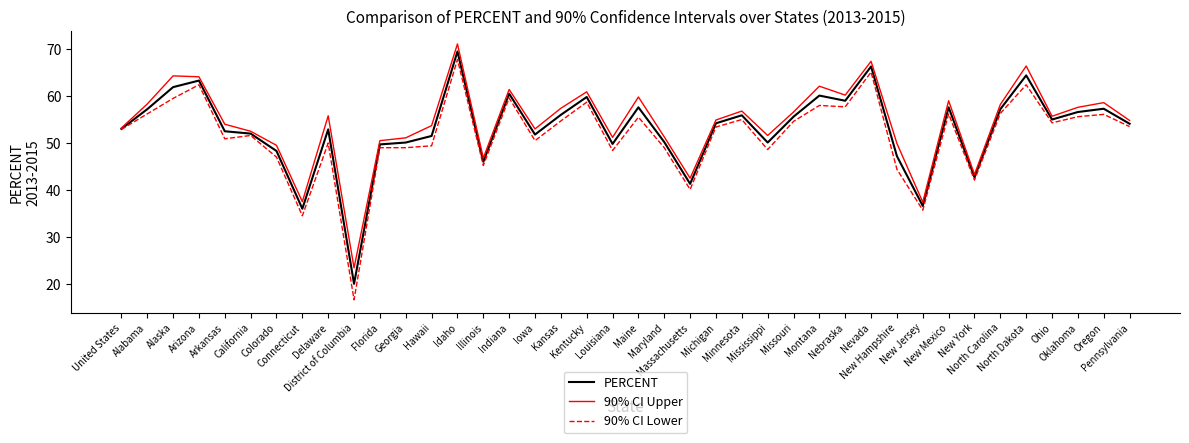

What is the highest value of the 90% CI Lower series?

67.8